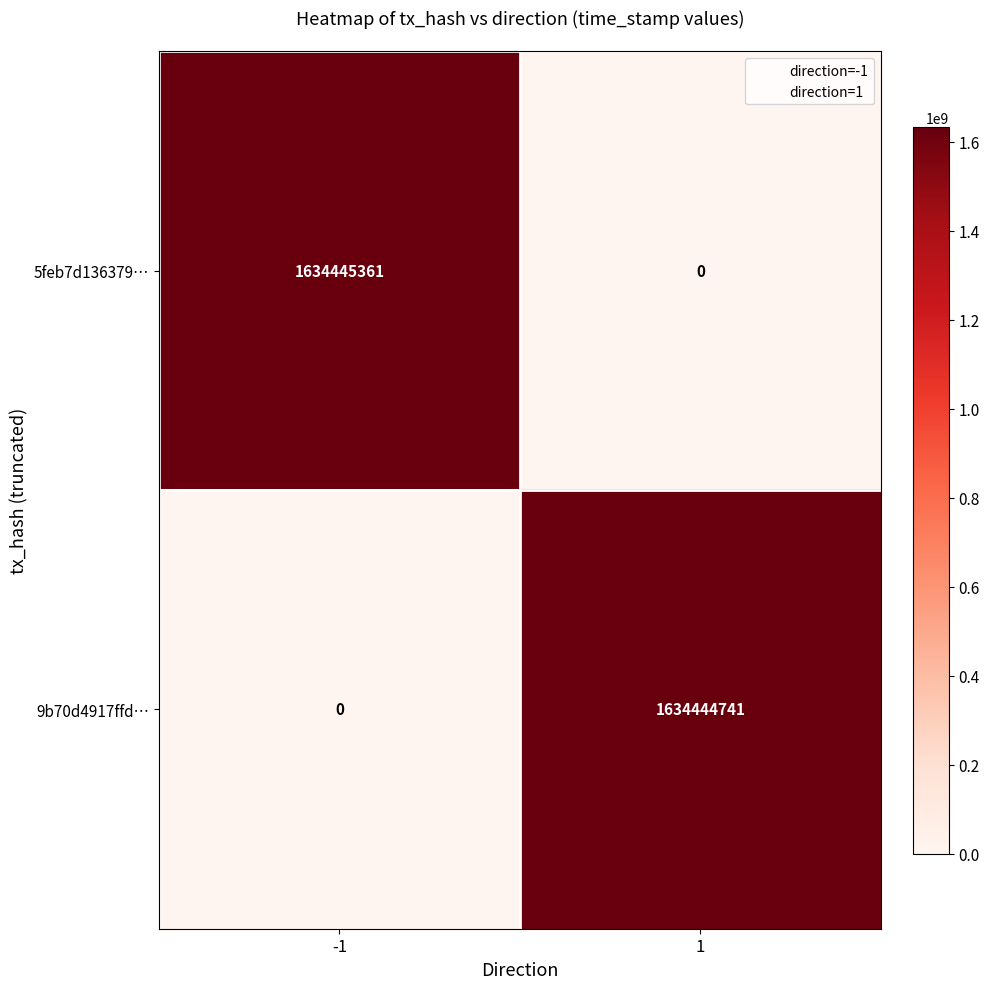

Which series has the widest spread of values?

5feb7d136379…